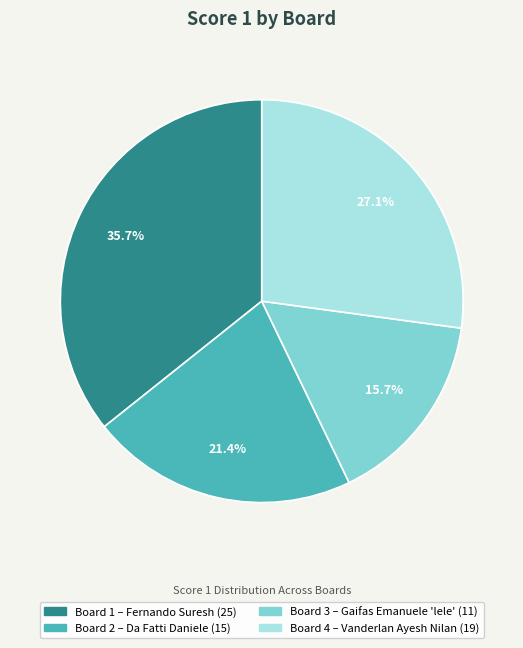

Rank the categories by value from highest to lowest.

Board 1 – Fernando Suresh (25), Board 4 – Vanderlan Ayesh Nilan (19), Board 2 – Da Fatti Daniele (15), Board 3 – Gaifas Emanuele 'lele' (11)